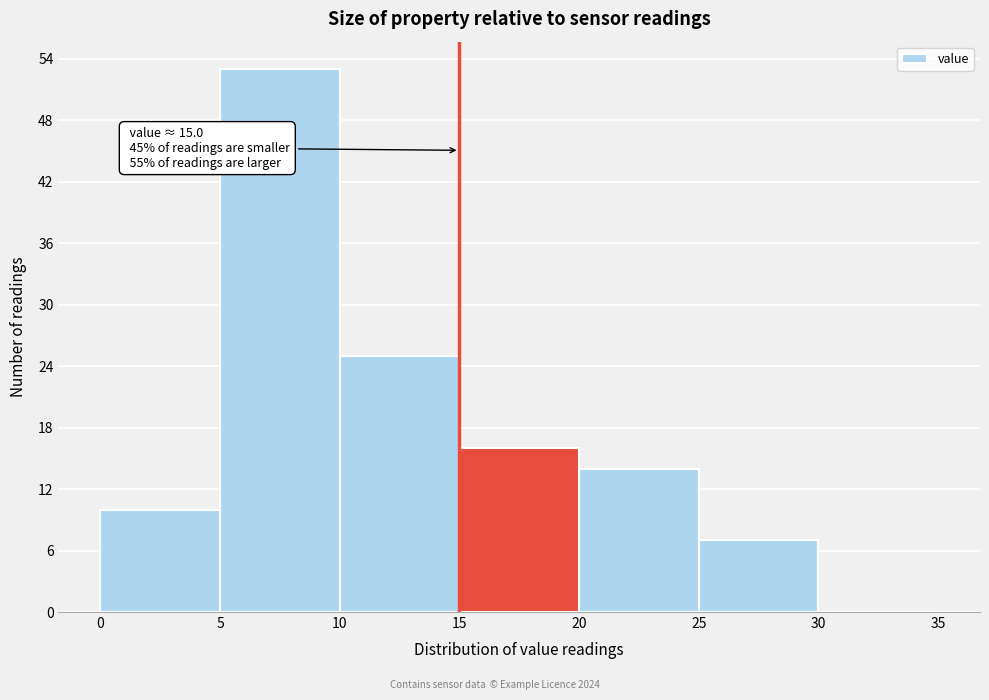

Over which range of the x-axis is the bar tallest?

5 to 10